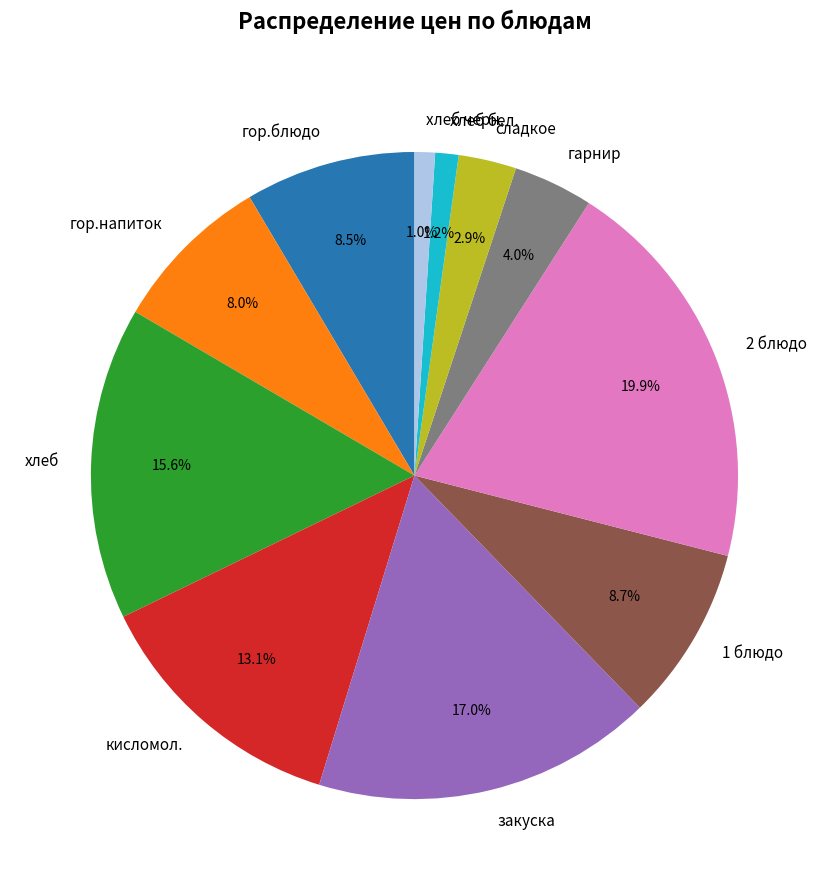

Which category has the biggest portion of the pie?

2 блюдо